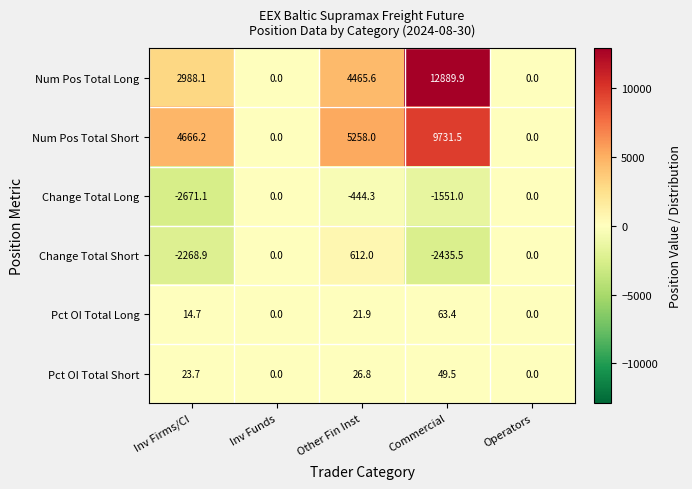

What is the difference between the highest and lowest values at Commercial?

15325.4